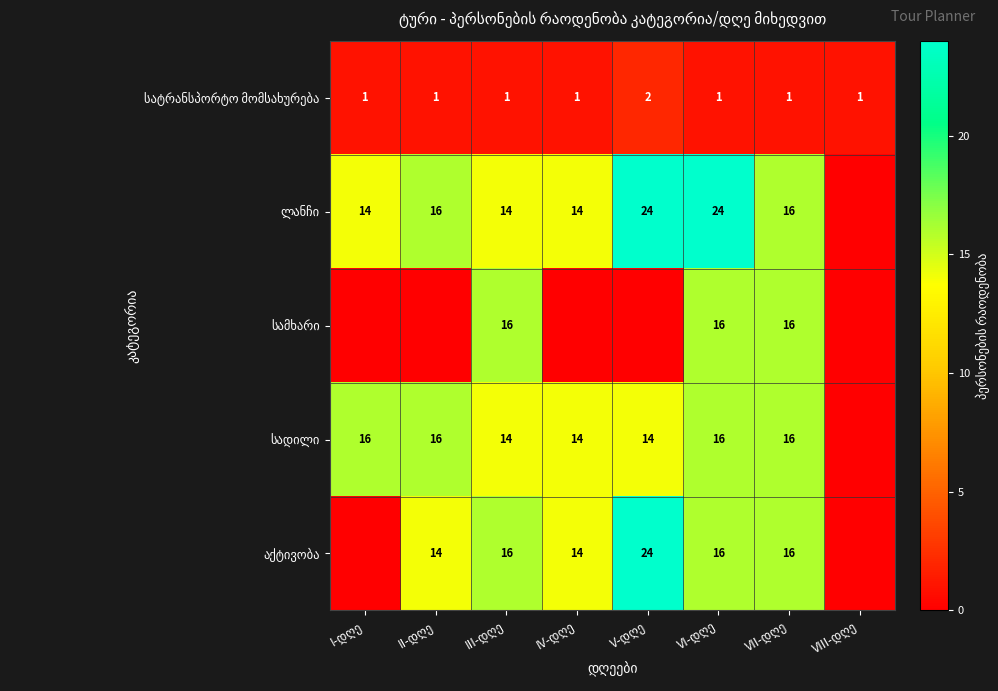

The value of სადილი at III-დღე is 14. True or false?

True